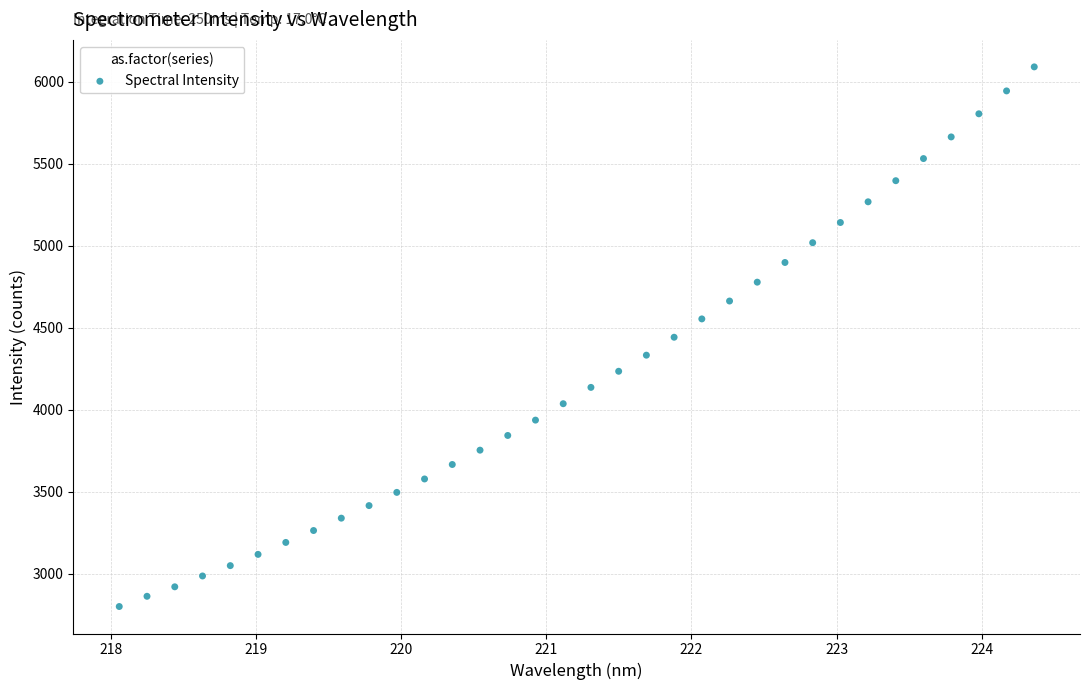

What is the range of X values (max minus min)?

6.3